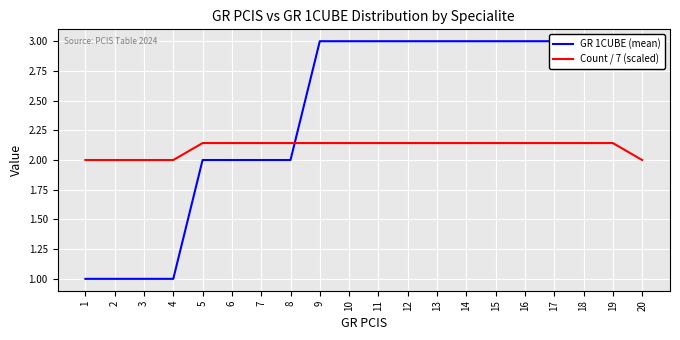

True or false: GR 1CUBE (mean) has a value of 5.1 at 13.

False